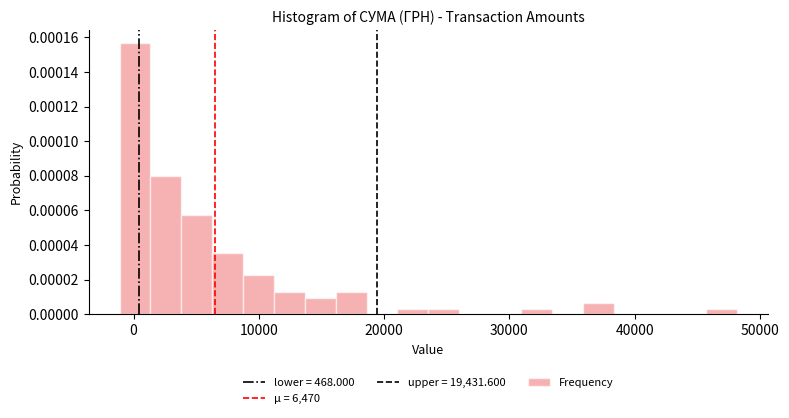

Read against the x-axis, roughly where is the centre of the tallest bar?

0